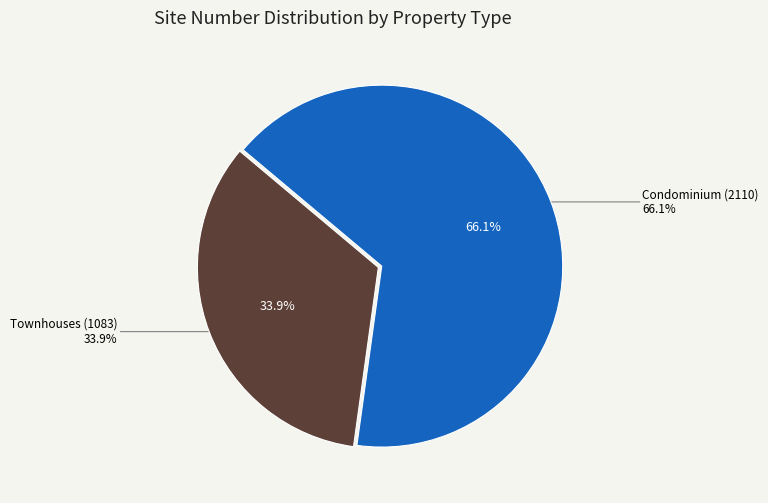

To the nearest percent, what is the average slice percentage?

50%